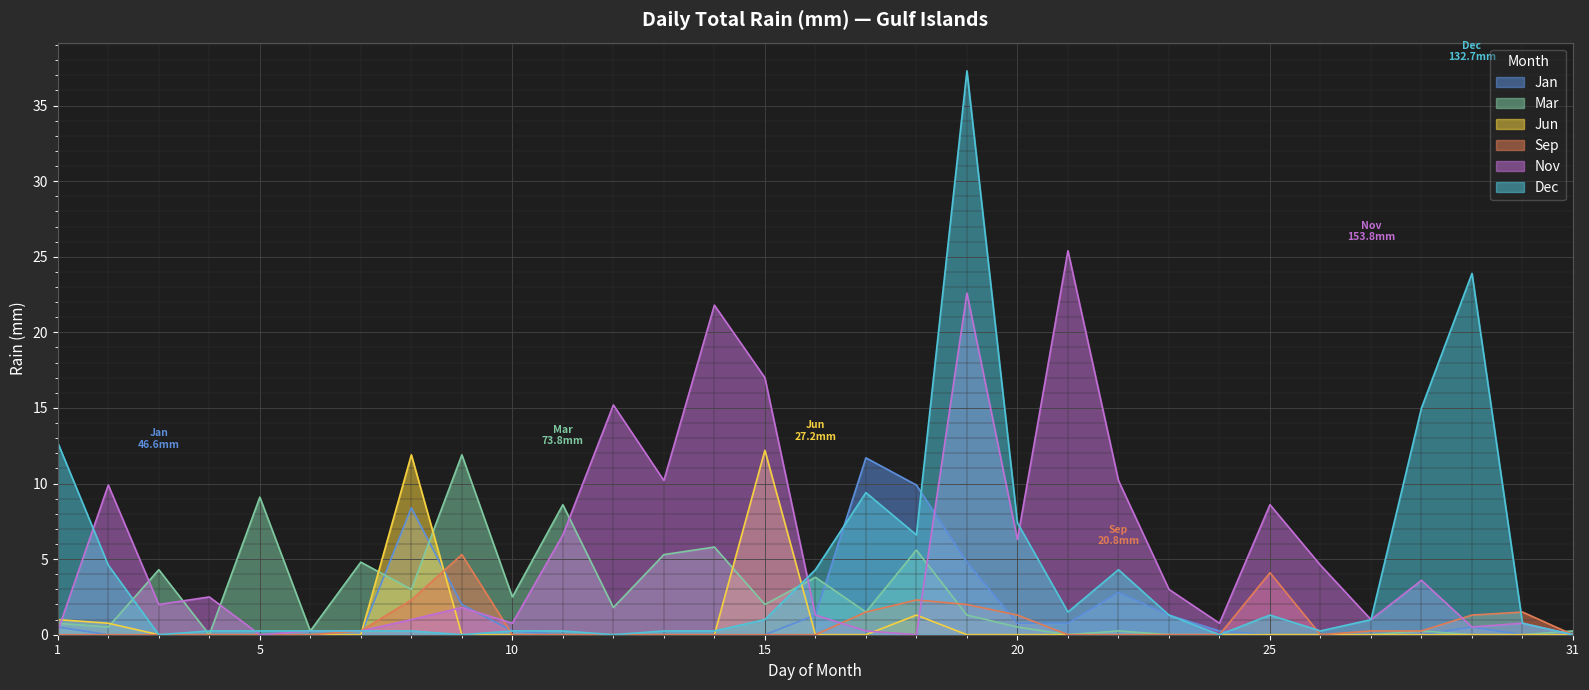

At 14, list the series in order from largest to smallest.

Nov, Mar, Dec, Jan, Jun, Sep